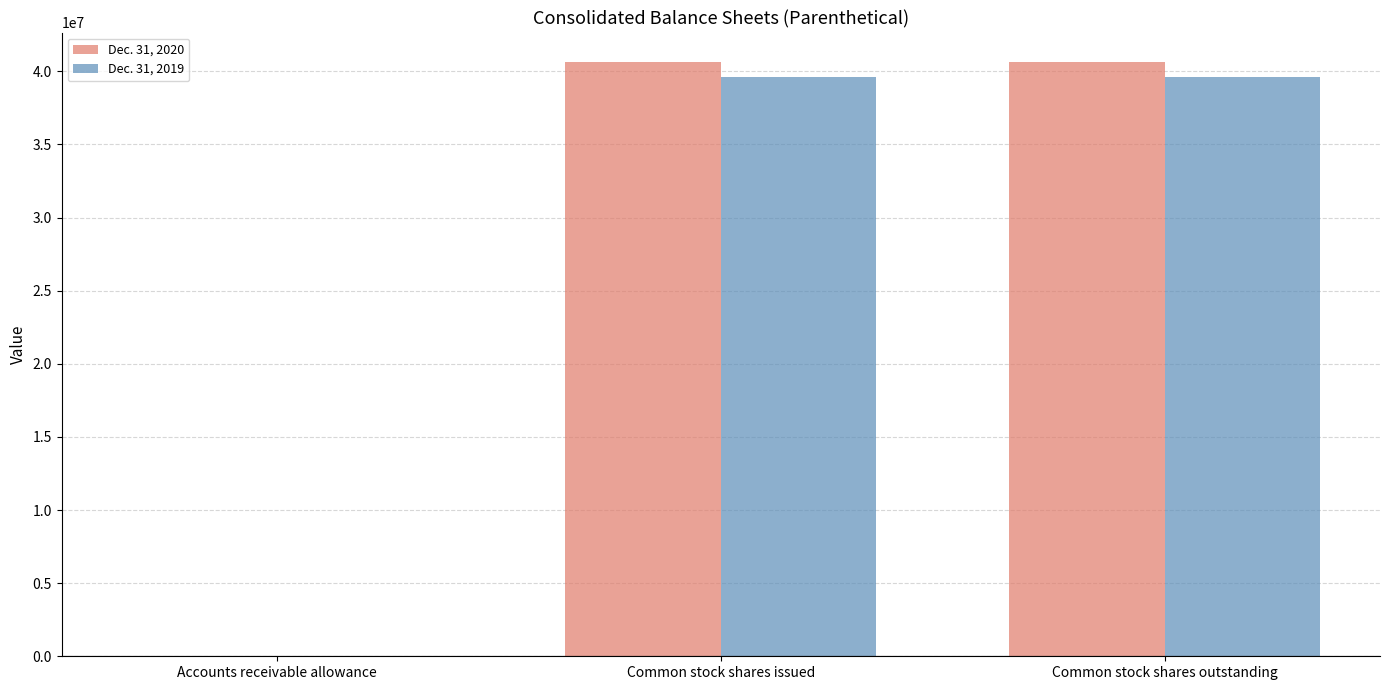

True or false: Dec. 31, 2019 has a value of 22544998 at Common stock shares outstanding.

False